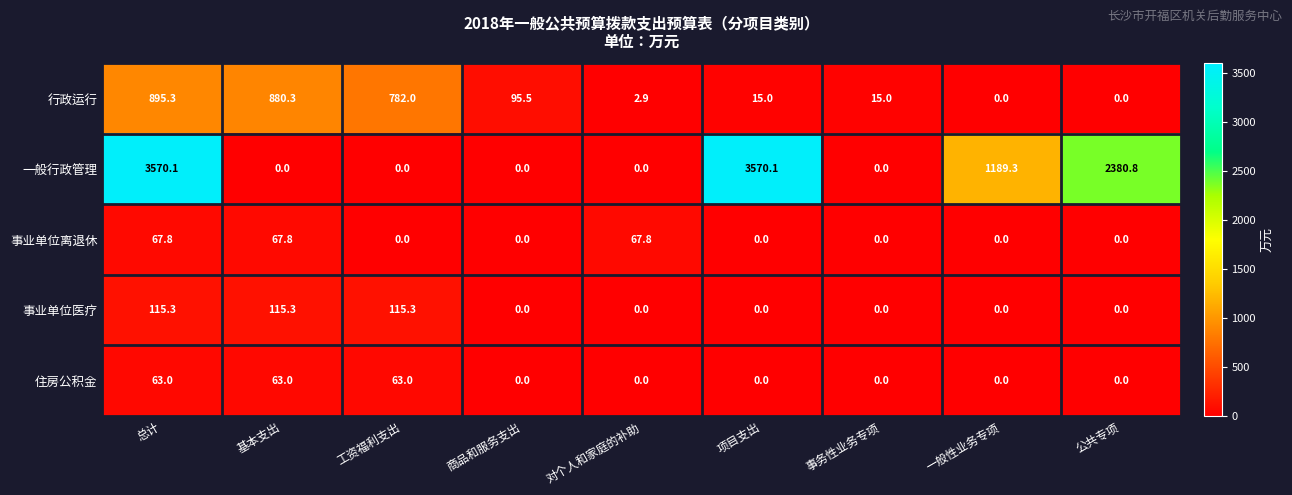

What is the maximum value shown in the chart?

3570.1